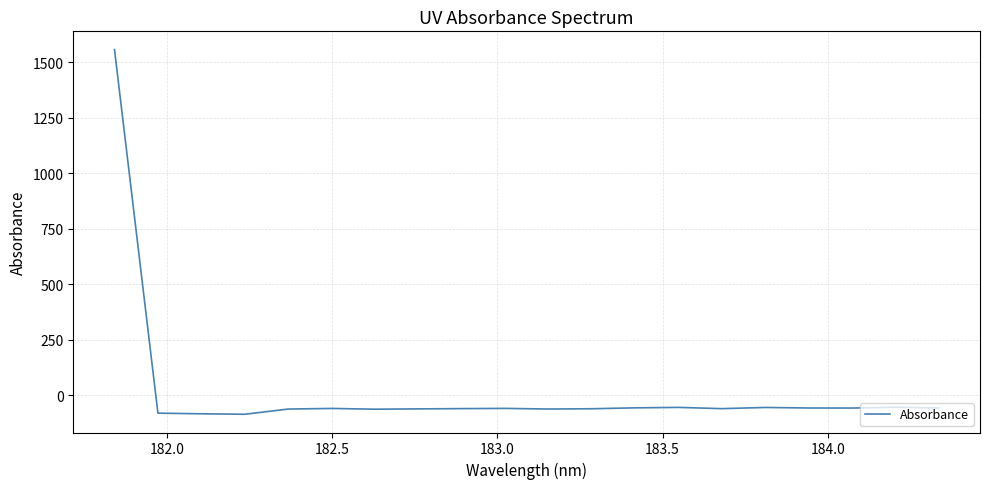

What is the difference between the maximum and minimum values?

1643.2